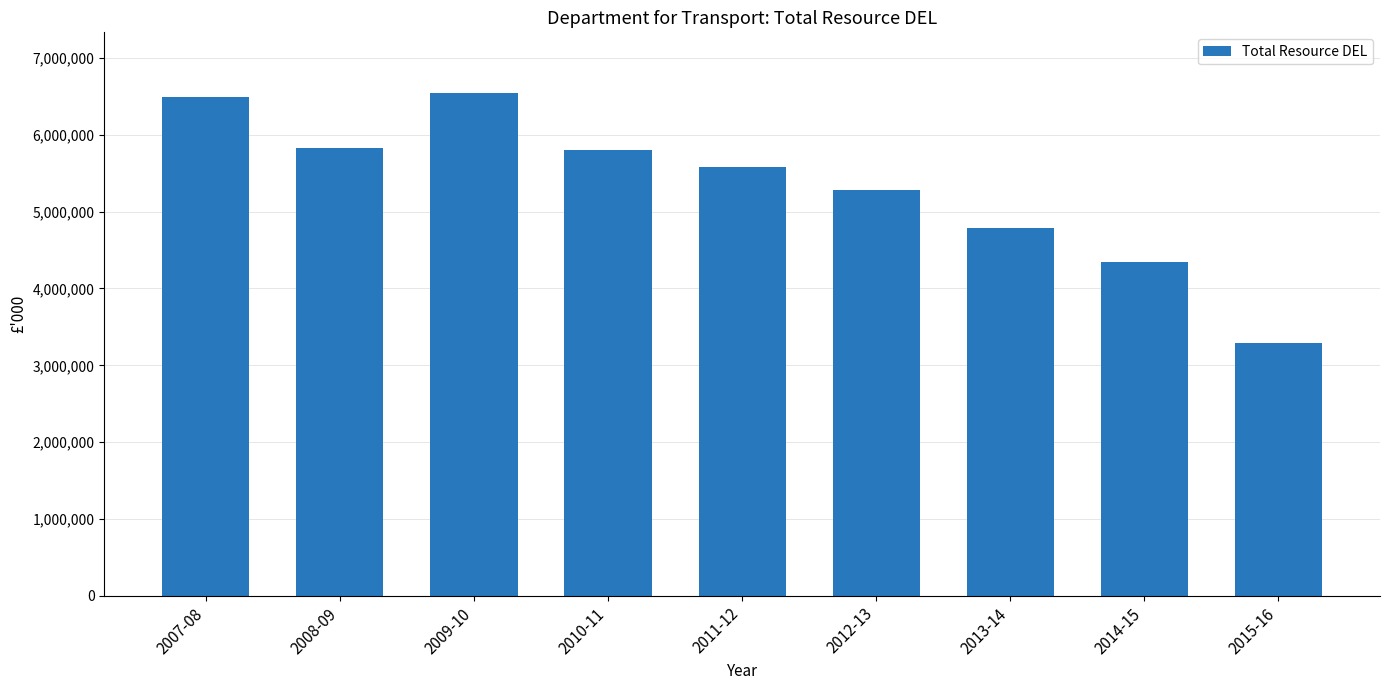

What is the minimum value shown in the chart?

3296843